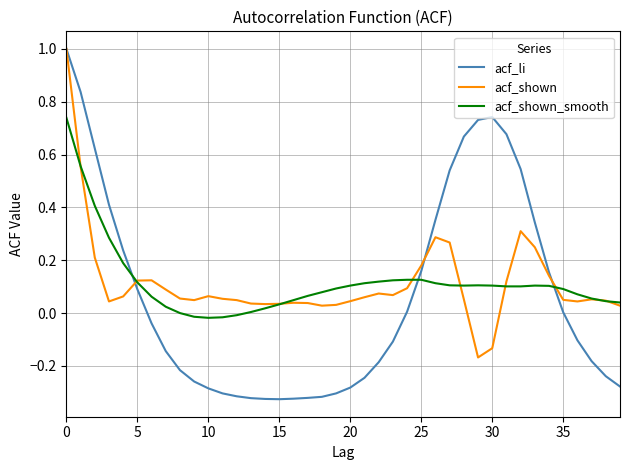

After their last crossing, which series has the higher values: acf_shown or acf_shown_smooth?

acf_shown_smooth